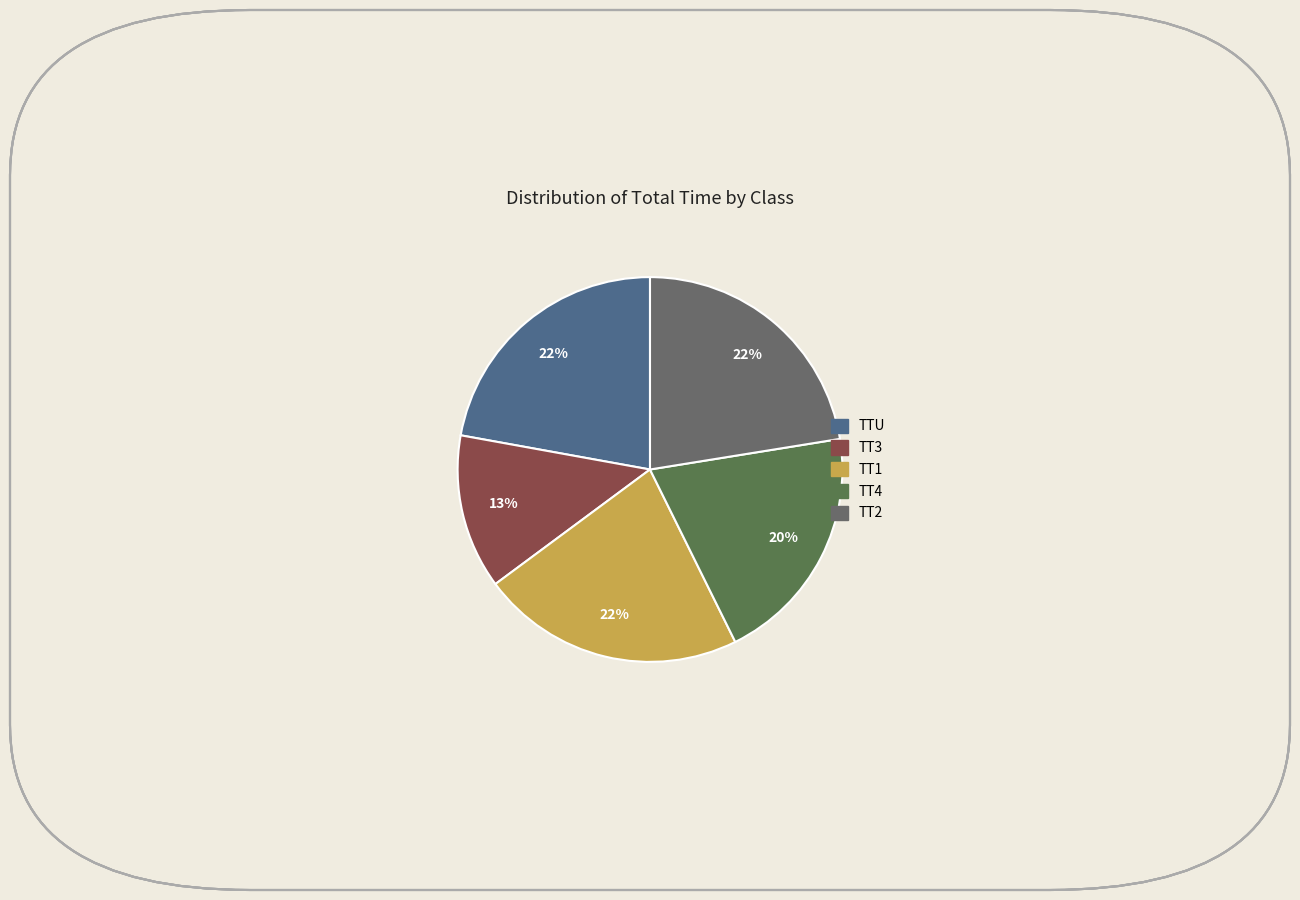

How many slices are in this pie chart?

5